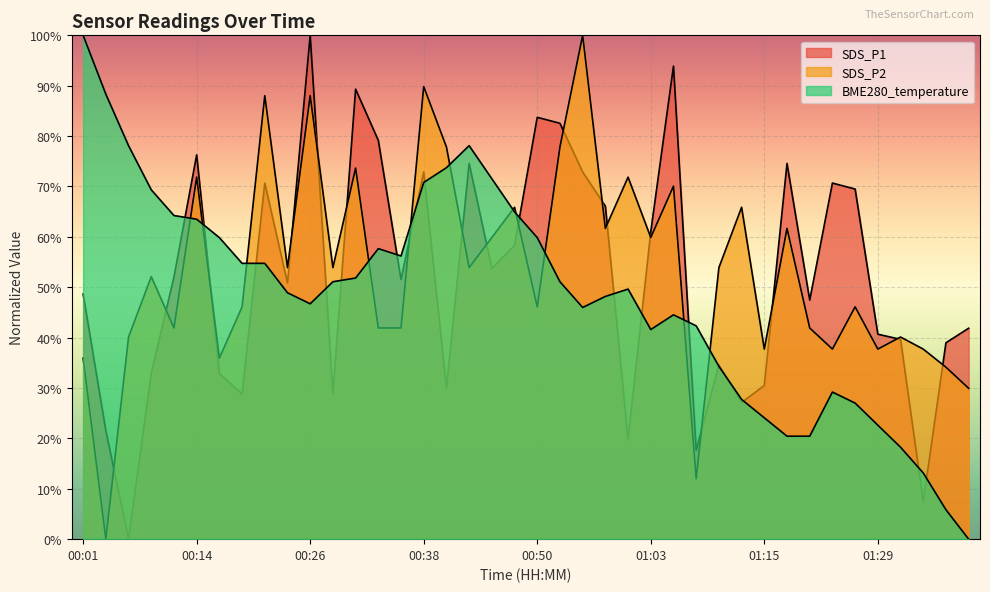

How many categories are shown in the chart?

40